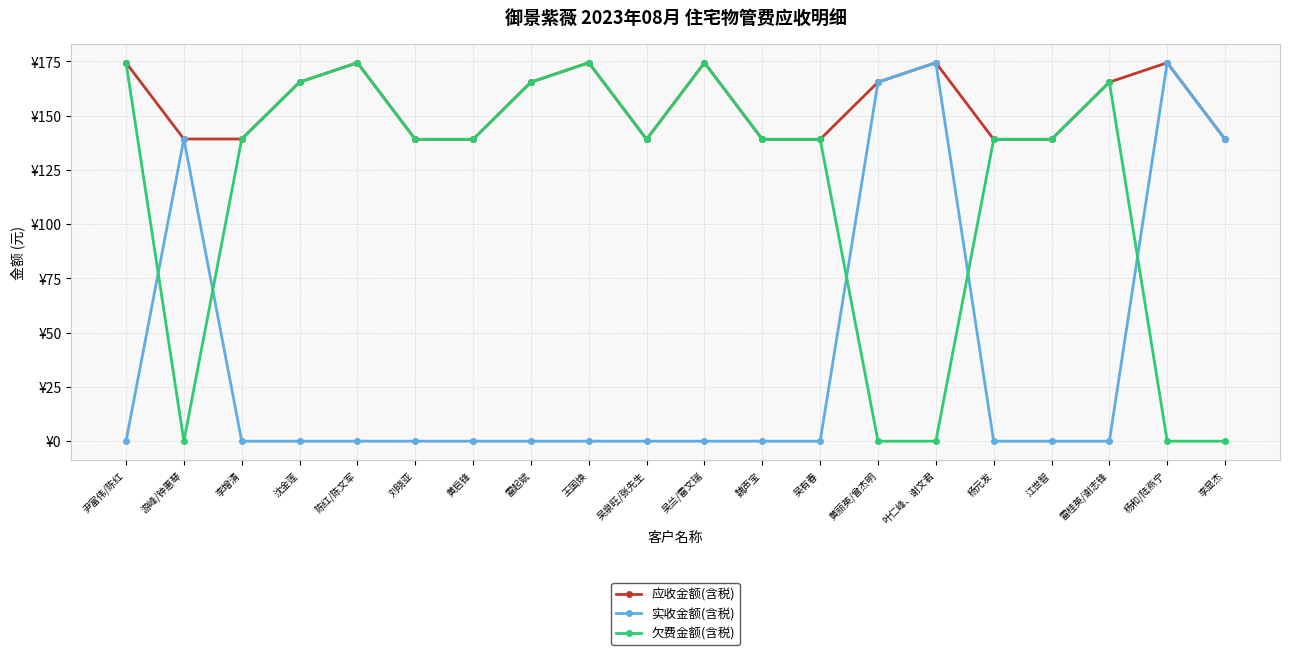

What position from the right is 刘晓亚?

15